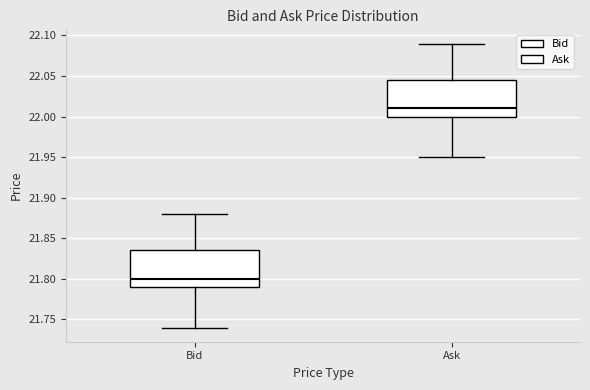

Reading left to right, transcribe this box plot: for each box, give where its median line is, the range the box spans, and where its two whiskers end, as read against the y-axis. The values are not printed on the chart, so give them approximately, as read against the axis.

Bid: median 21.800, box 21.790 to 21.835, whiskers 21.740 to 21.880
Ask: median 22.010, box 22.000 to 22.045, whiskers 21.950 to 22.090